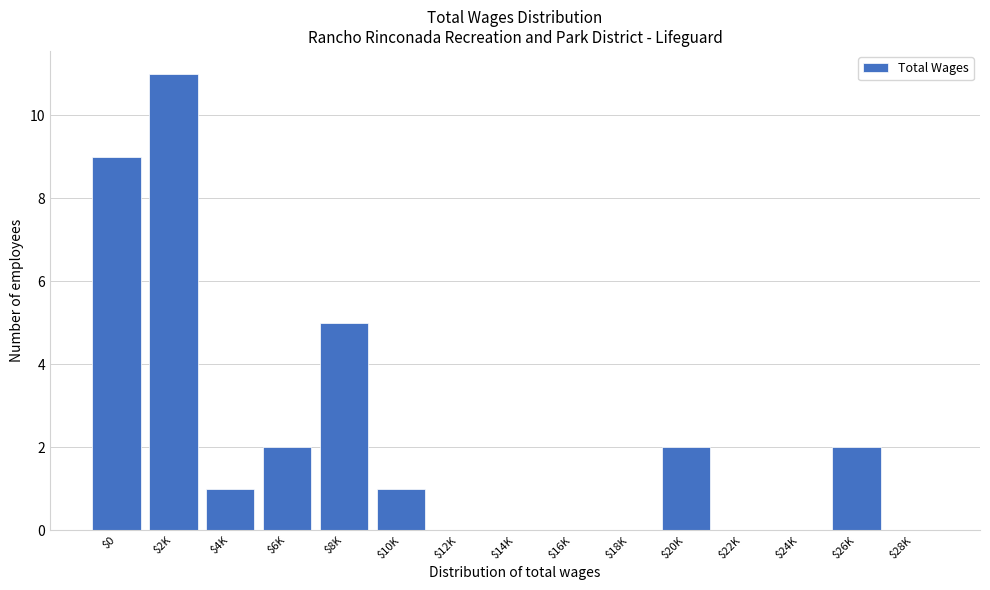

True or false: the data shows 0 at $18K.

True